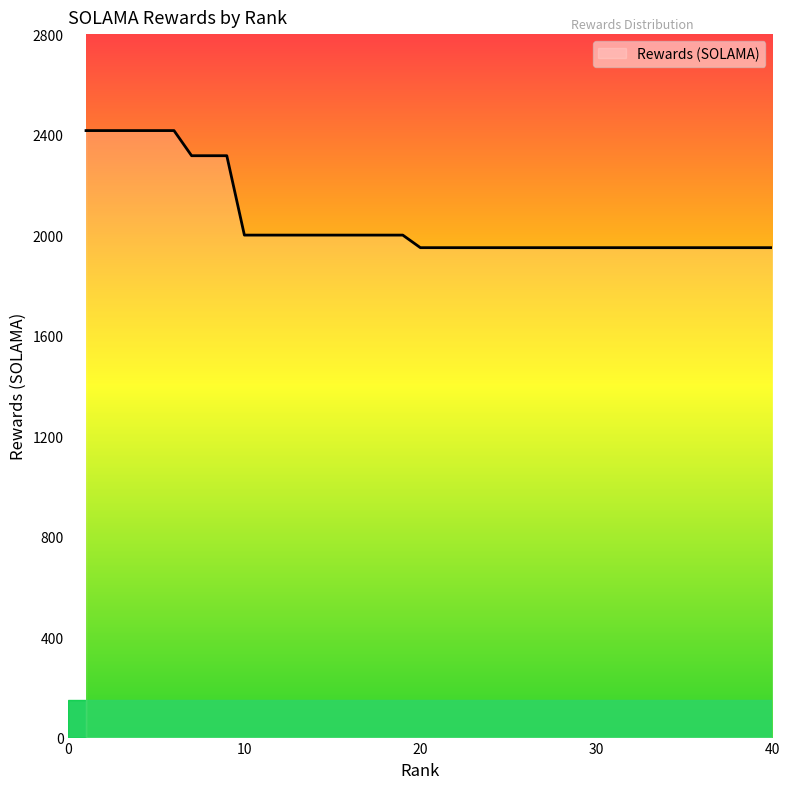

What is the difference between the maximum and minimum values?

466